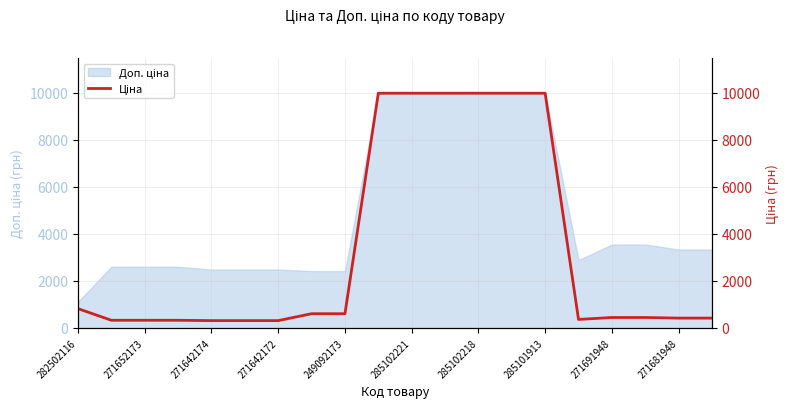

Which has a higher value, 285101913 or 249092173?

285101913